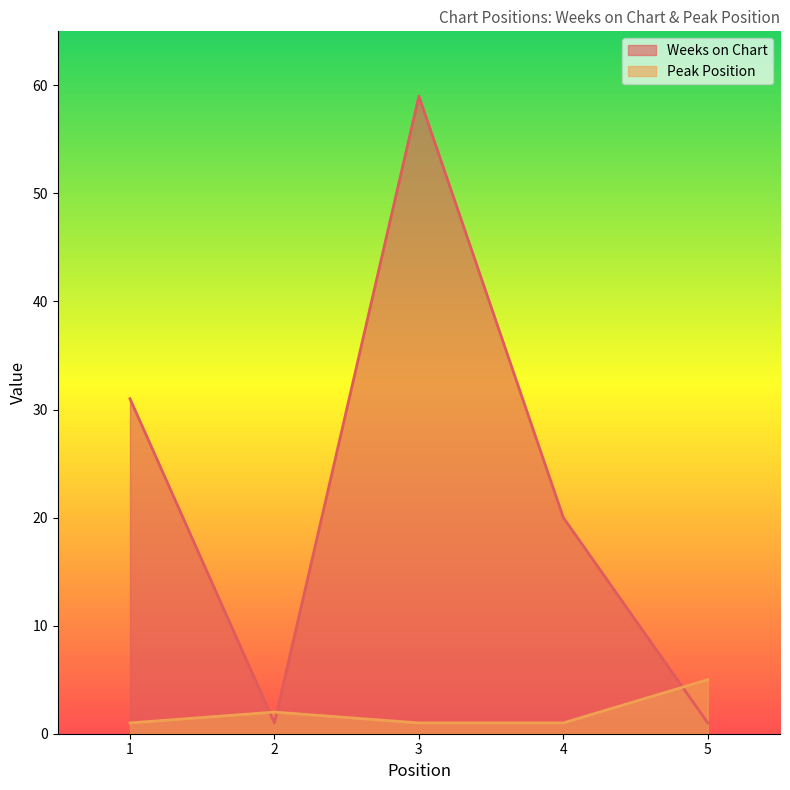

Between which two adjacent categories do Weeks on Chart and Peak Position first intersect?

1 and 2